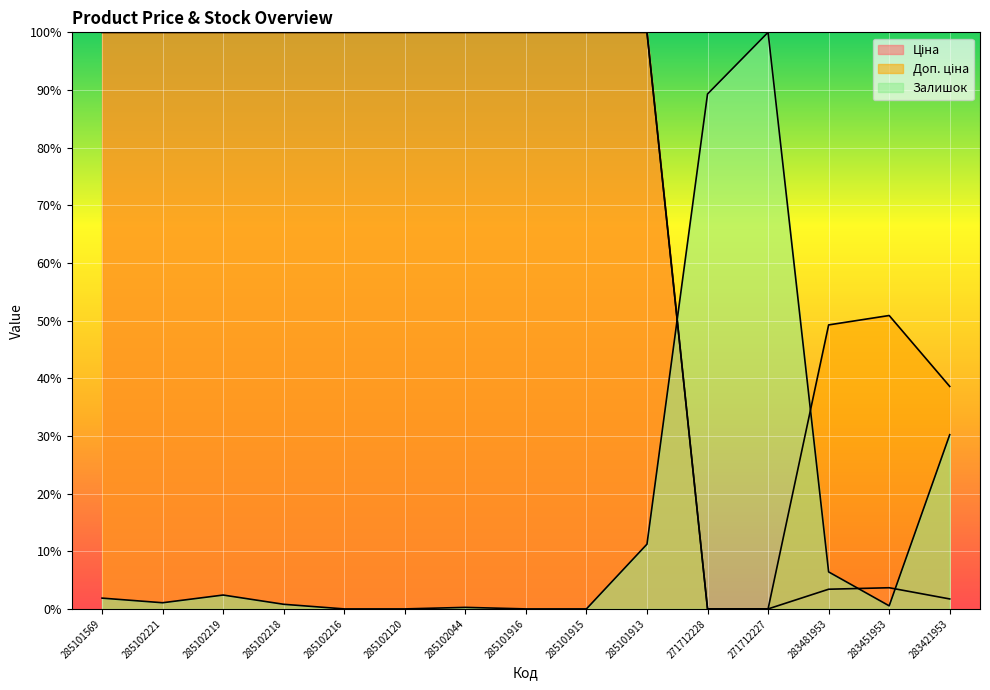

What position from the right is 285102219?

13